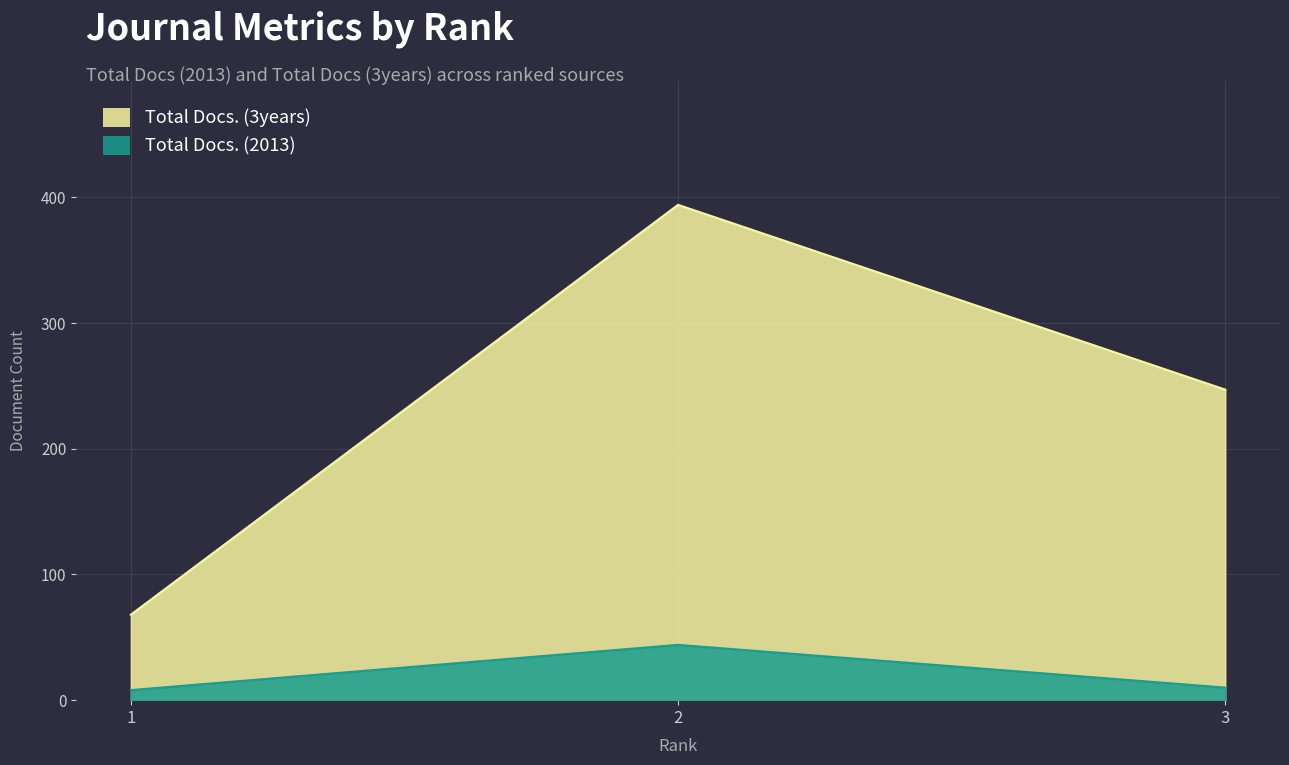

Which category has the lowest value across all series?

1